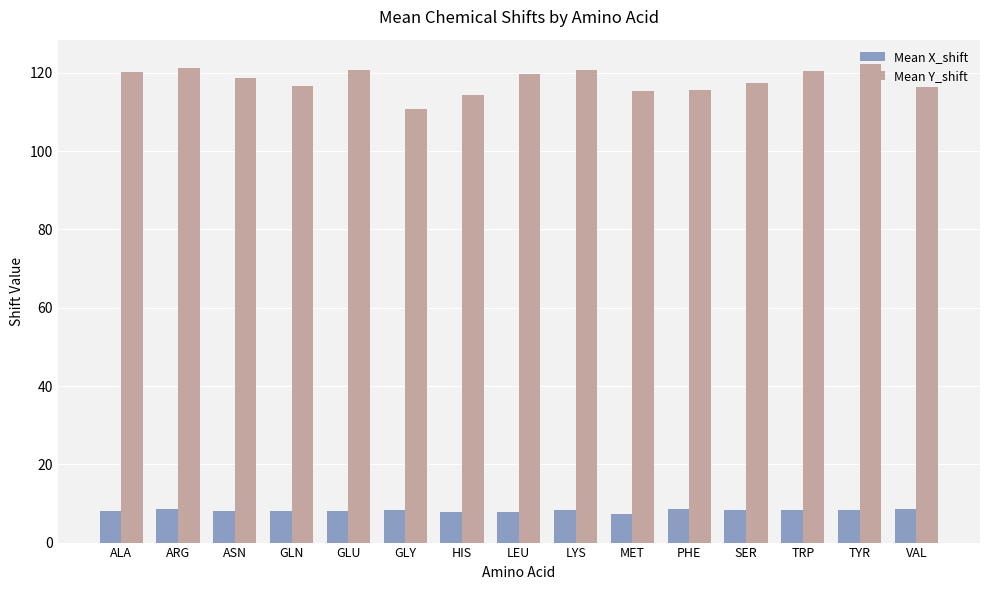

Which series has the largest range (max minus min)?

Mean Y_shift